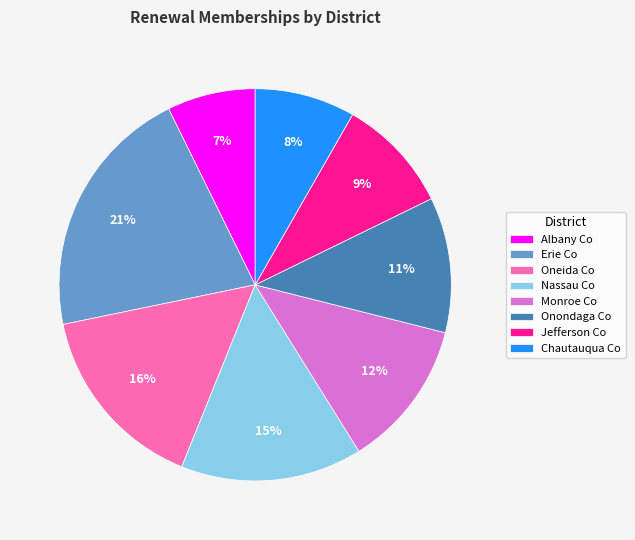

Is it true that Chautauqua Co is 8% of the pie?

True